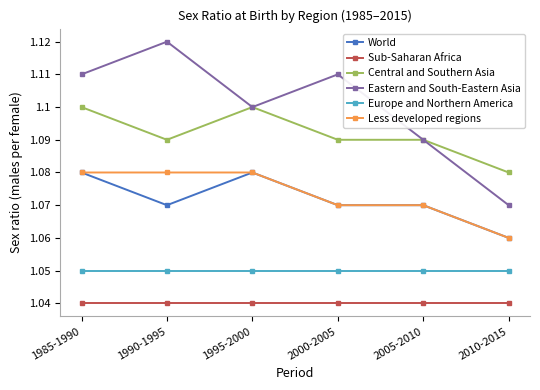

Between 1990-1995 and 1995-2000, which series saw the biggest shift?

Eastern and South-Eastern Asia